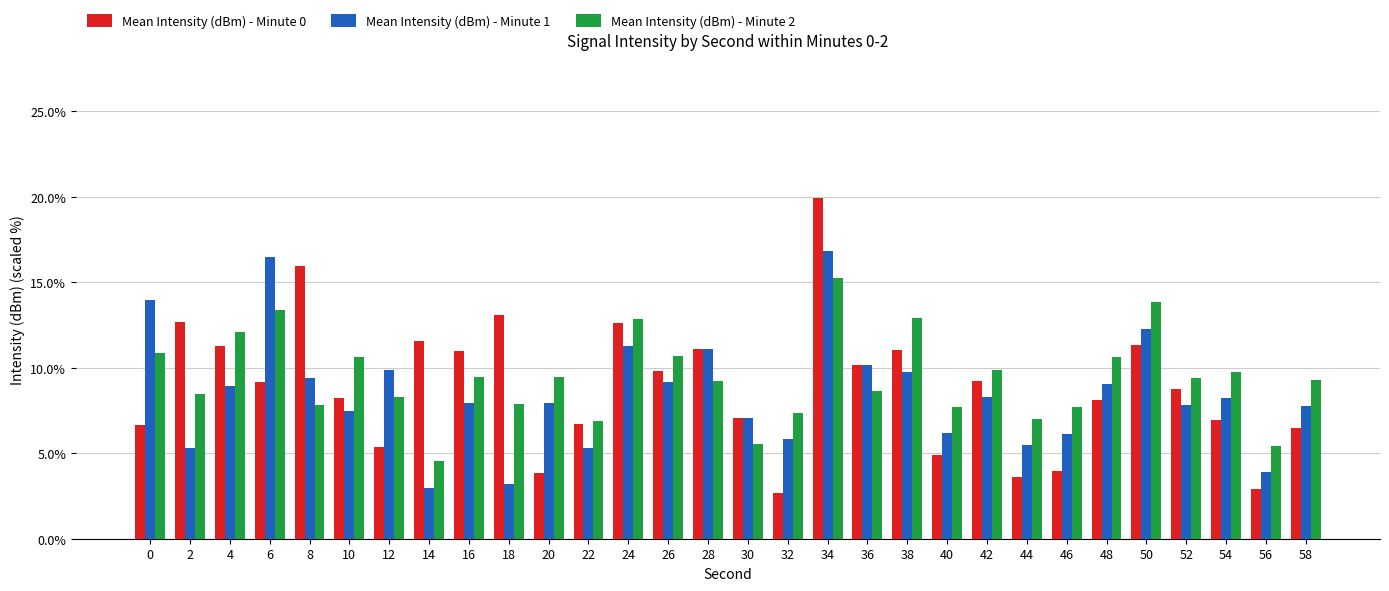

Are the bars grouped side by side (vs. stacked)?

Yes